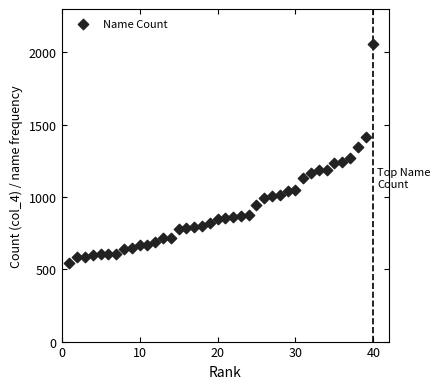

What is the range of Y values (max minus min)?

1514